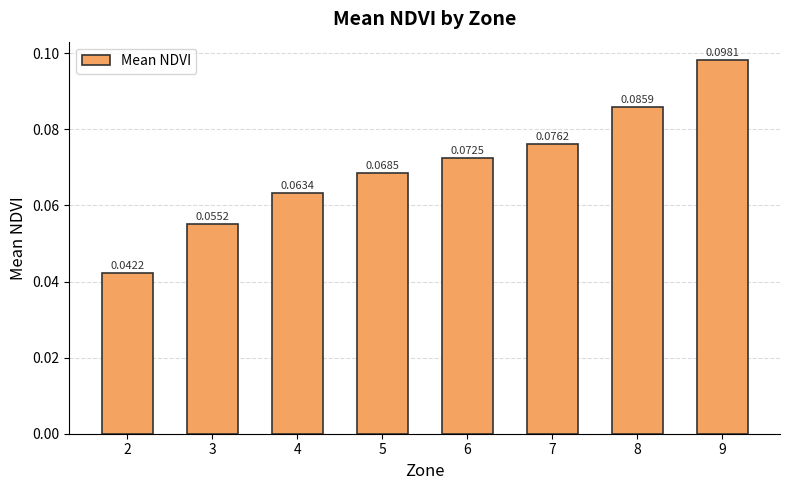

Rank the categories by value from highest to lowest.

9, 8, 7, 6, 5, 4, 3, 2